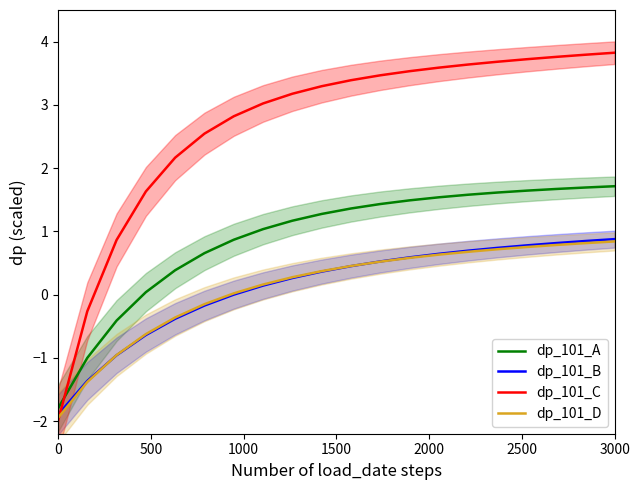

Rank the series at 11 from highest to lowest value.

dp_101_C, dp_101_A, dp_101_B, dp_101_D